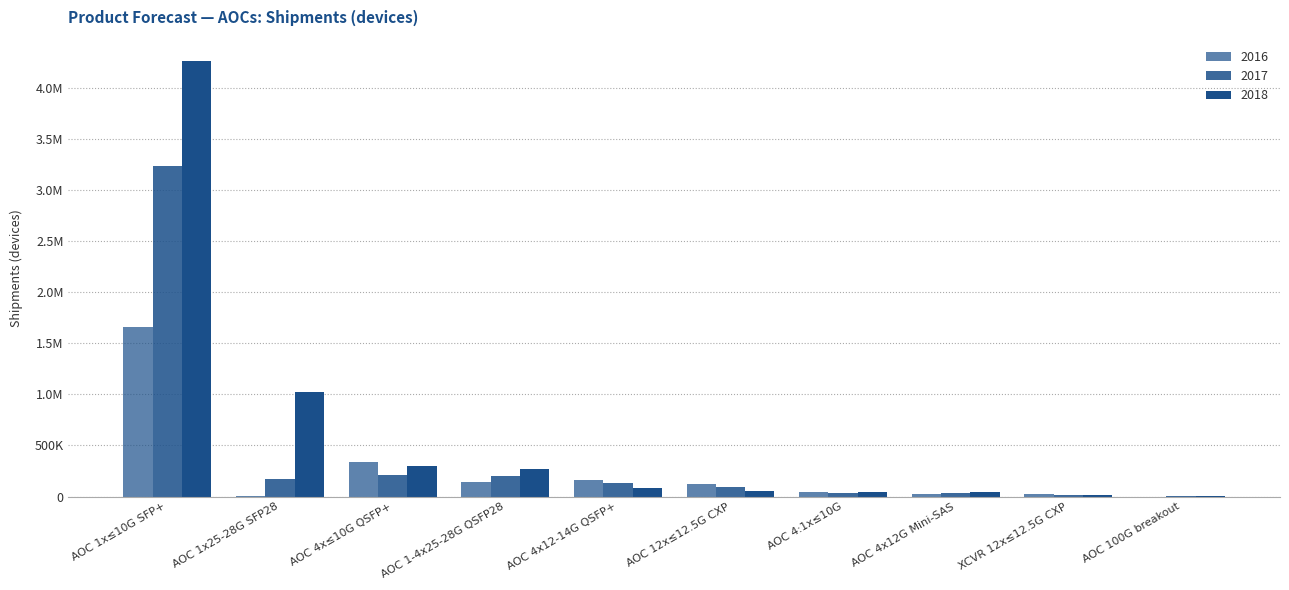

Are the bars horizontal?

No